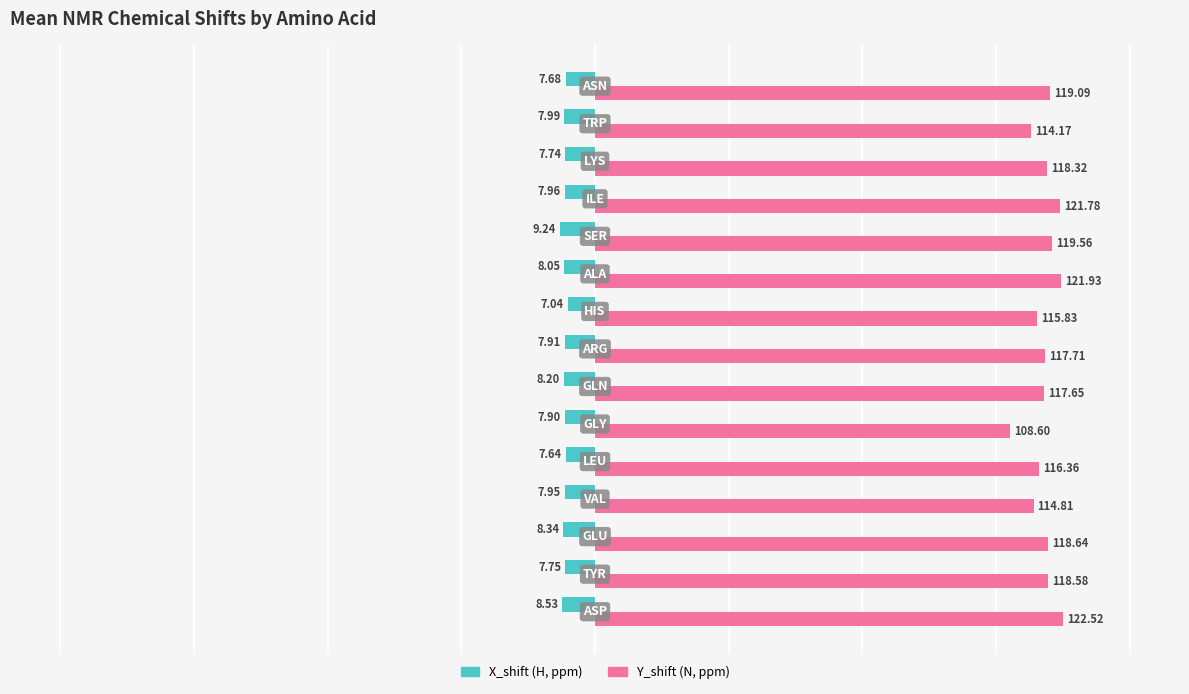

How many groups of bars are there?

15